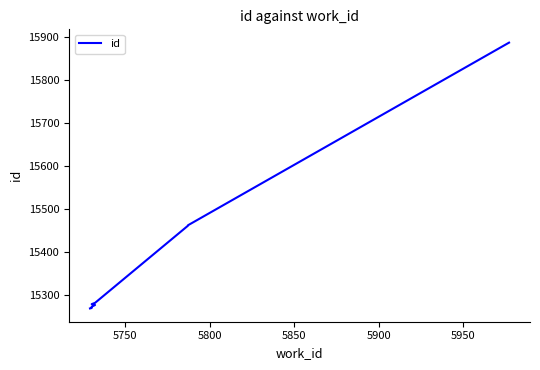

What is the difference between the maximum and minimum values?

620